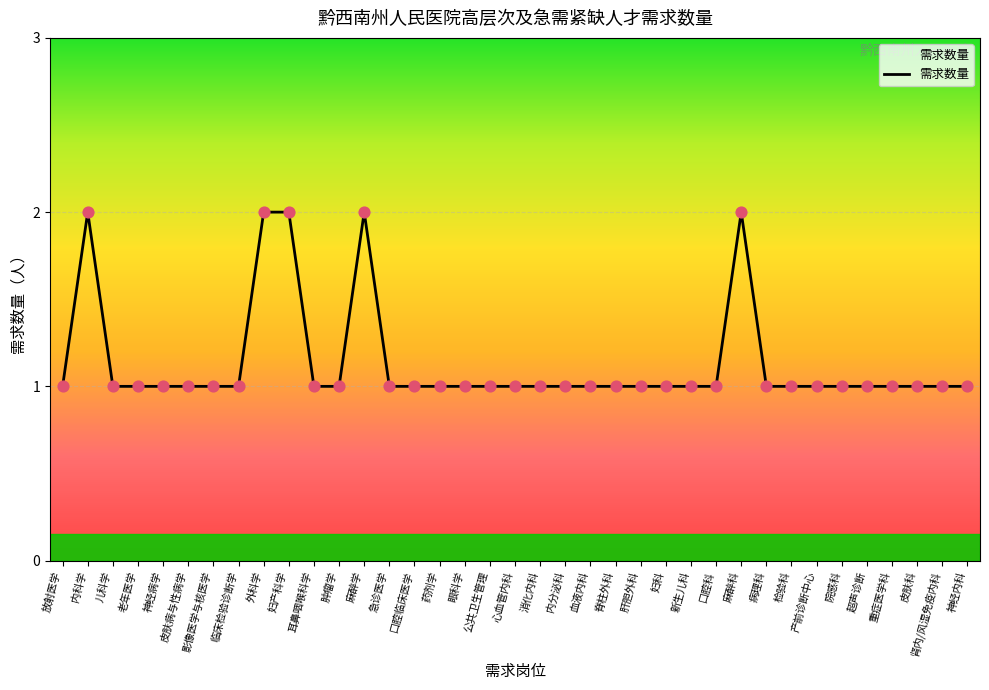

Between 内科学 and 皮肤病与性病学, which is larger?

内科学